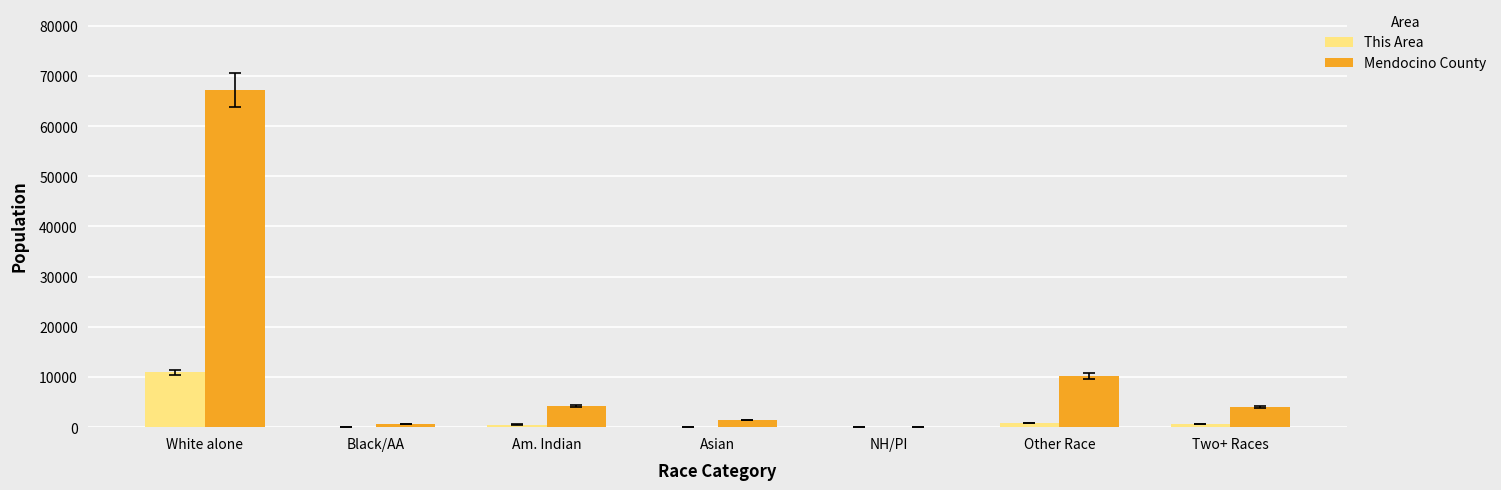

How many distinct data groups are displayed?

2